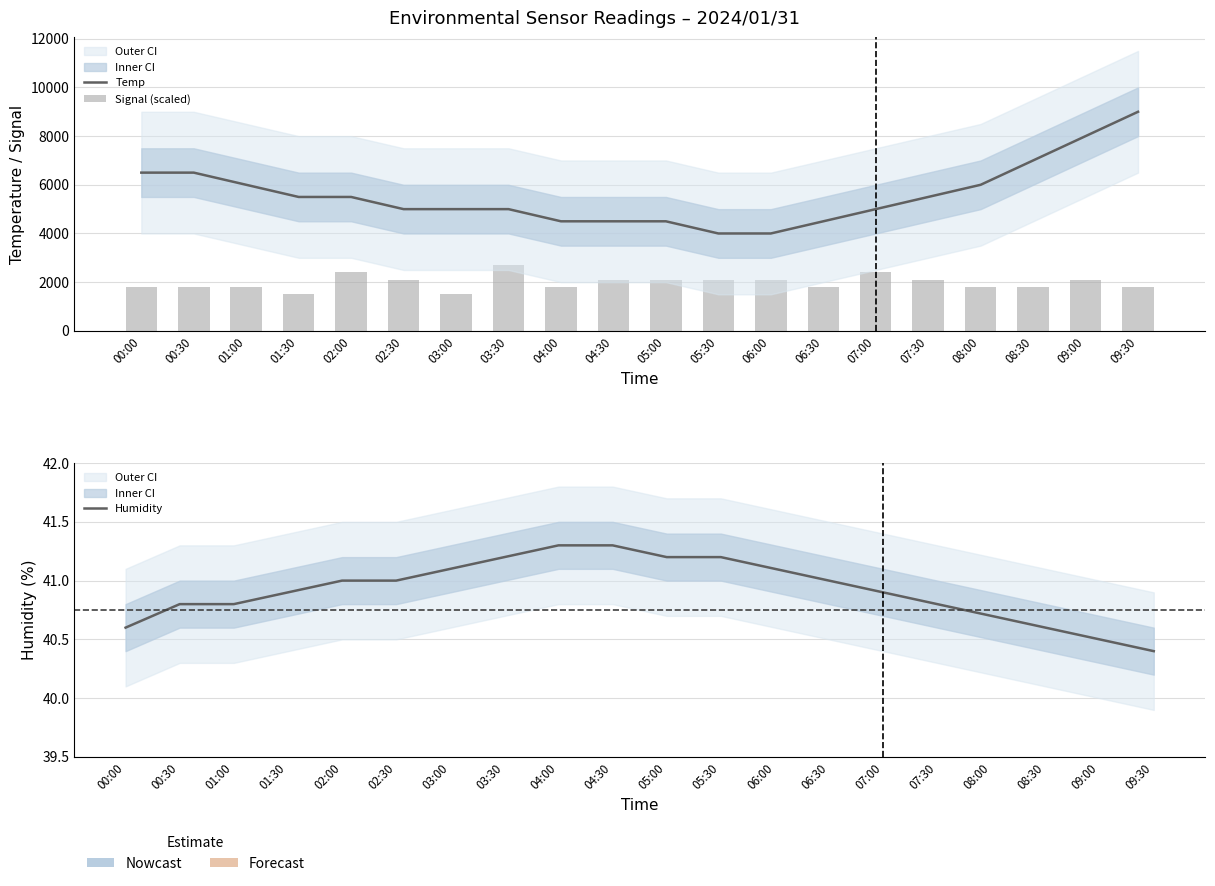

Rank the series by their maximum value, from lowest to highest.

Humidity, Signal (scaled), Temp